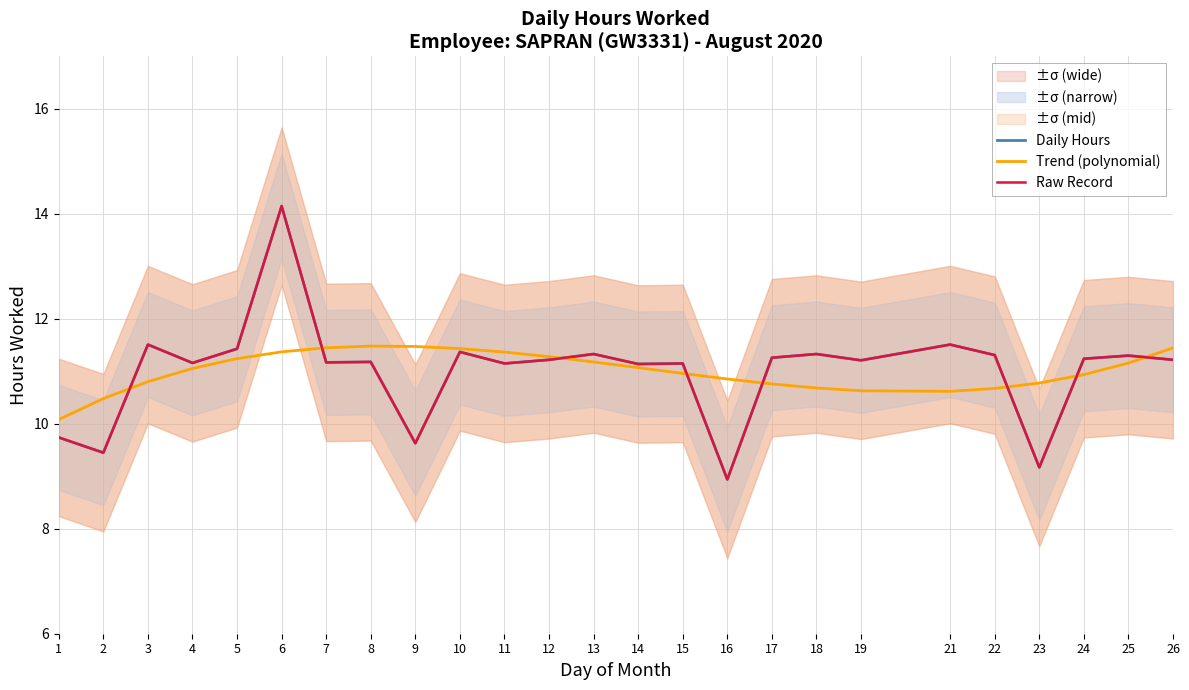

What is the difference between the Trend (polynomial) values at 14 and 9?

0.4